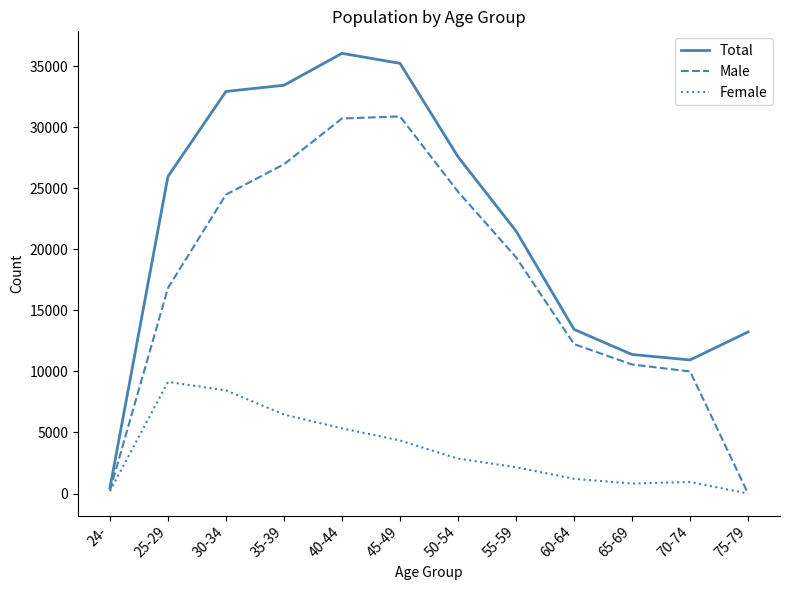

Between 30-34 and 55-59, which series saw the biggest shift?

Total